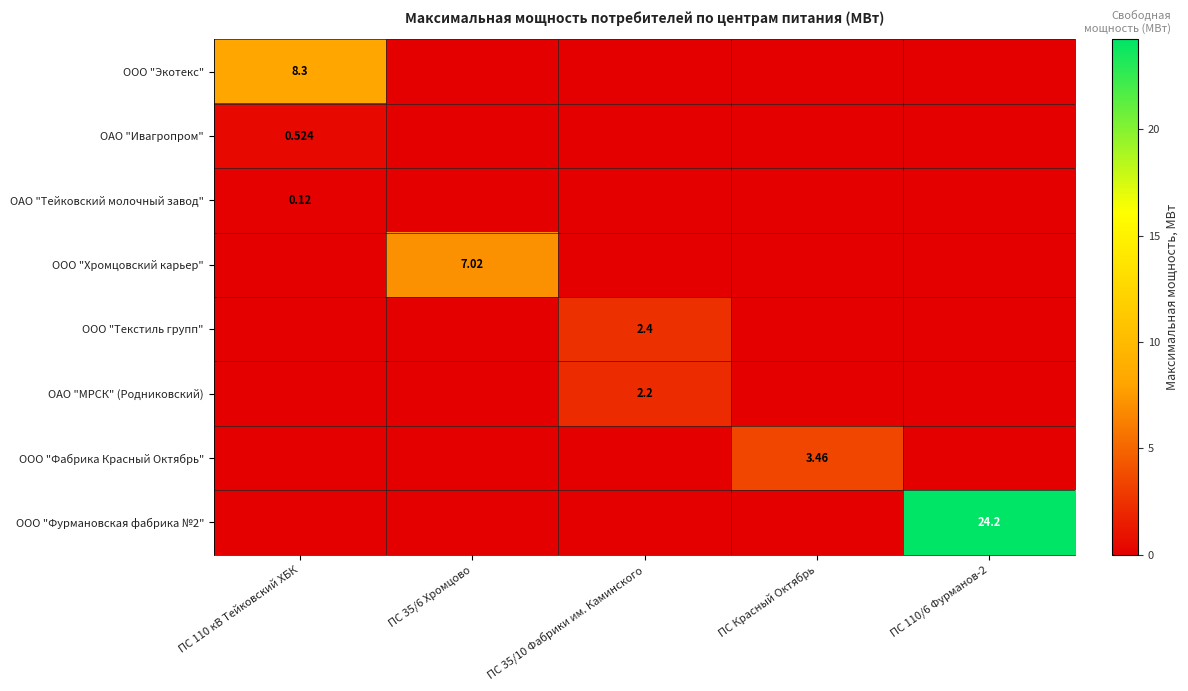

Rank the categories by ООО "Фурмановская фабрика №2" value from highest to lowest.

ПС 110/6 Фурманов-2, ПС 110 кВ Тейковский ХБК, ПС 35/6 Хромцово, ПС 35/10 Фабрики им. Каминского, ПС Красный Октябрь